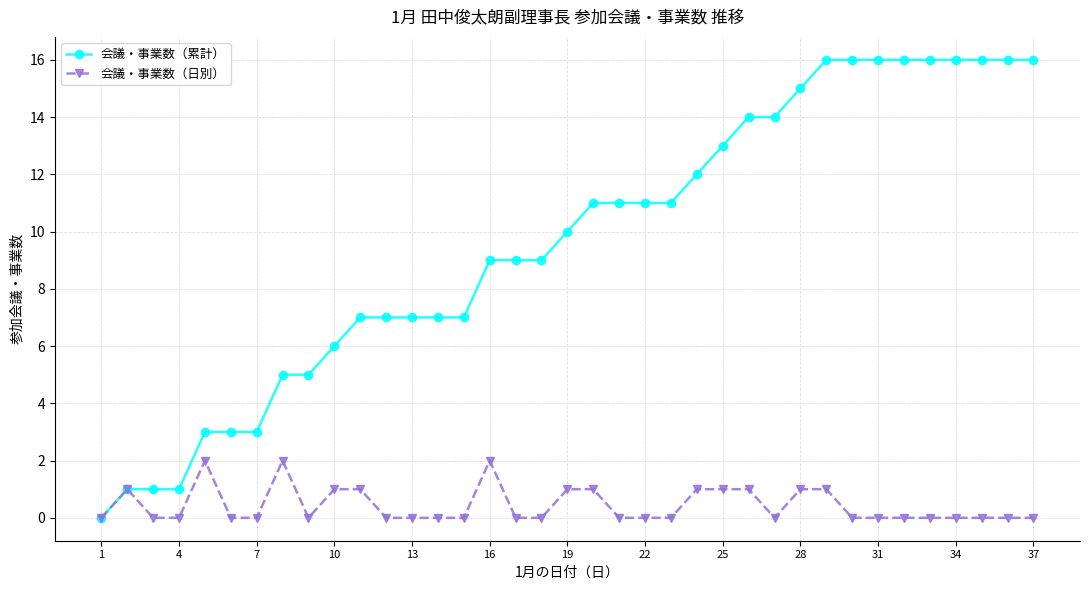

List the series in order of their overall mean, highest first.

会議・事業数（累計）, 会議・事業数（日別）